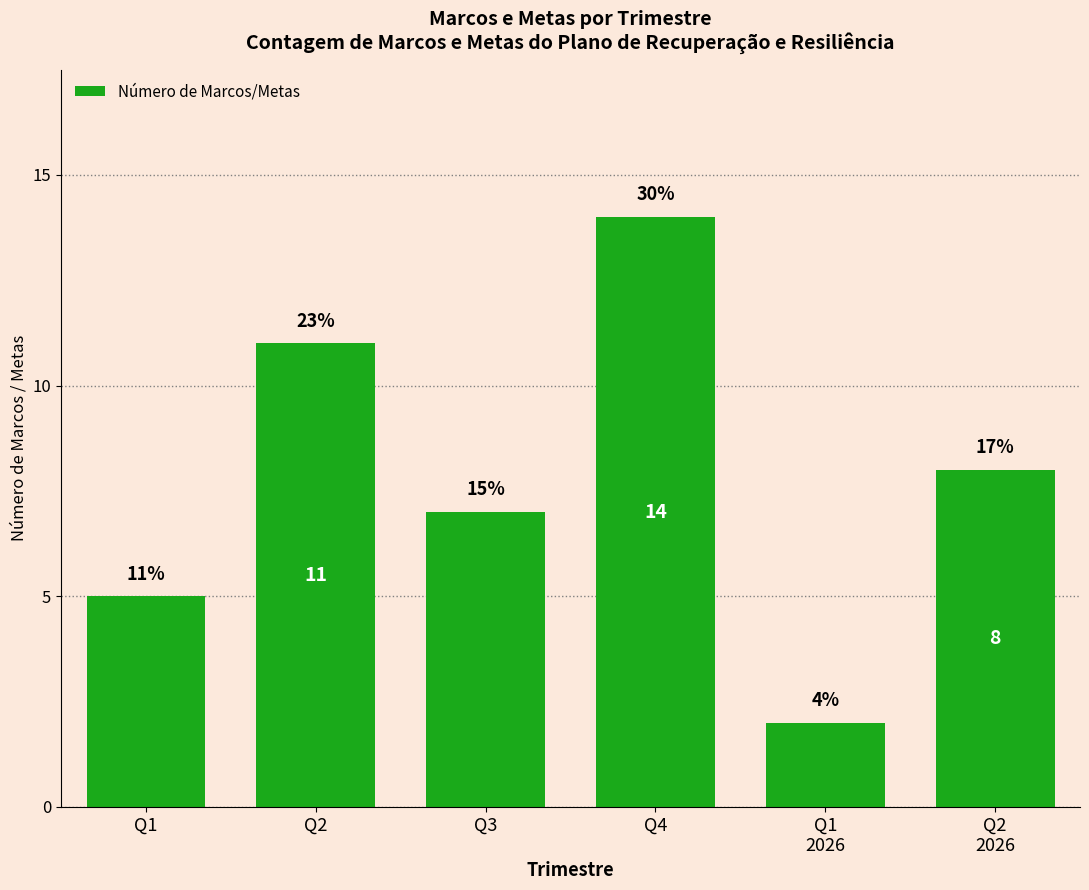

What position from the left is Q2?

2